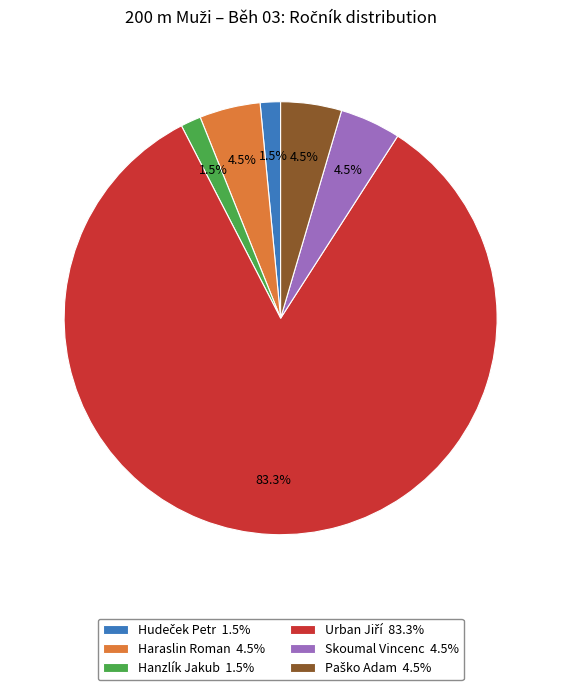

What is the ratio of the value at Skoumal Vincenc 4.5% to the value at Haraslin Roman 4.5%?

1.0